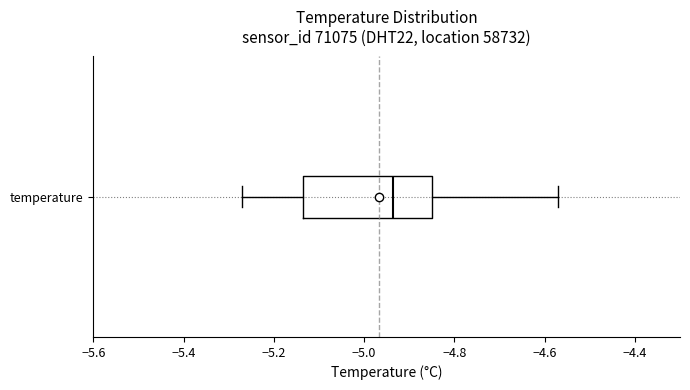

Transcribe this box plot: give where the median line is, the range the box spans, and where the two whiskers end, as read against the x-axis. The values are not printed on the chart, so give them approximately, as read against the axis.

median -4.94, box -5.14 to -4.84, whiskers -5.26 to -4.56